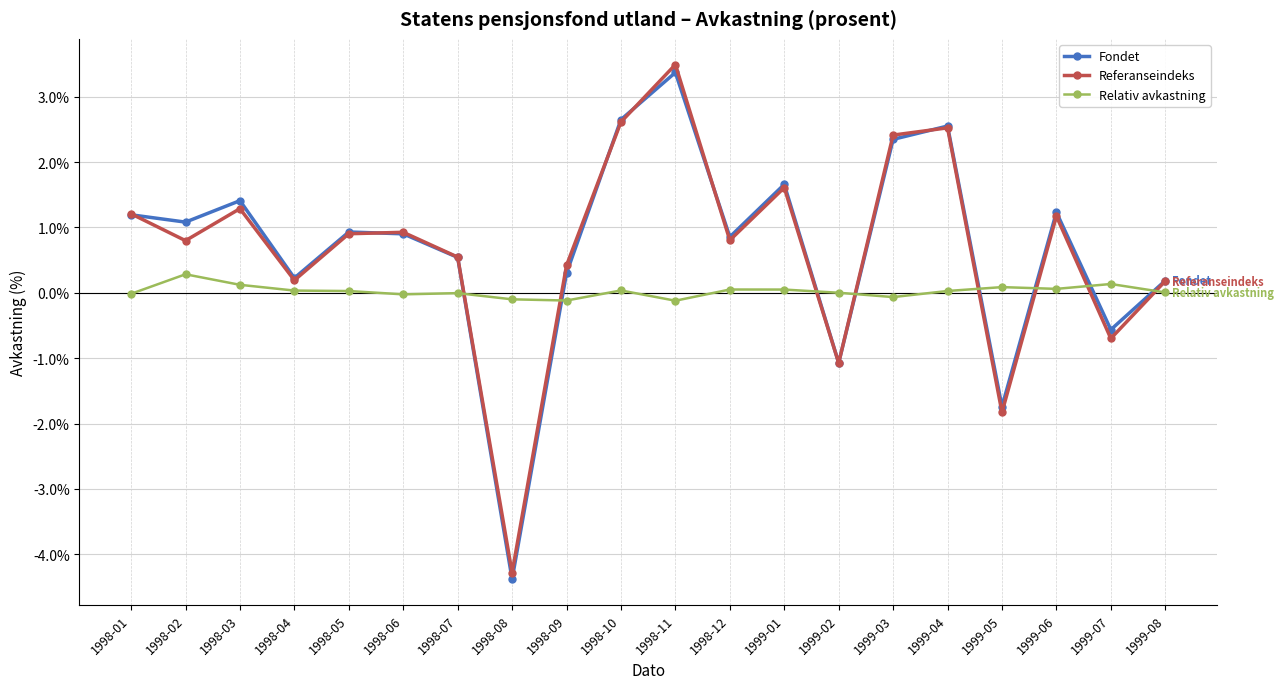

How many times do Fondet and Relativ avkastning cross each other?

8